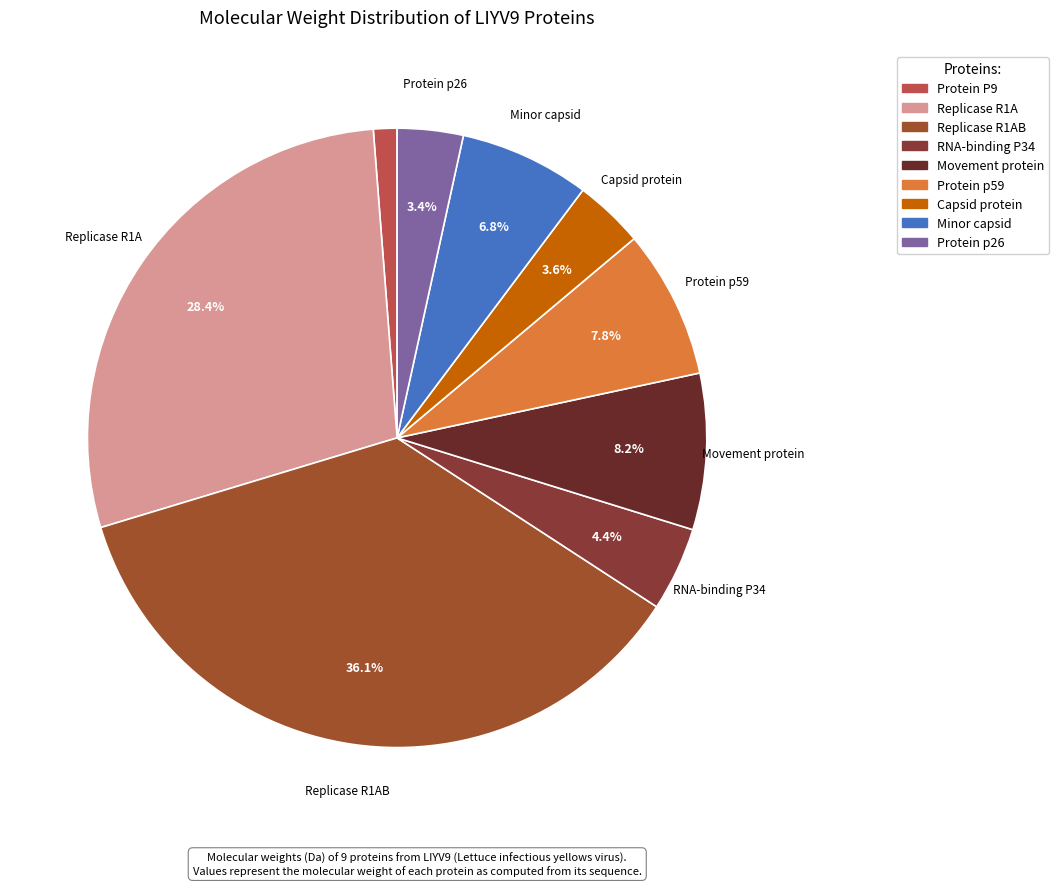

To the nearest percent, what is the average slice percentage?

11%